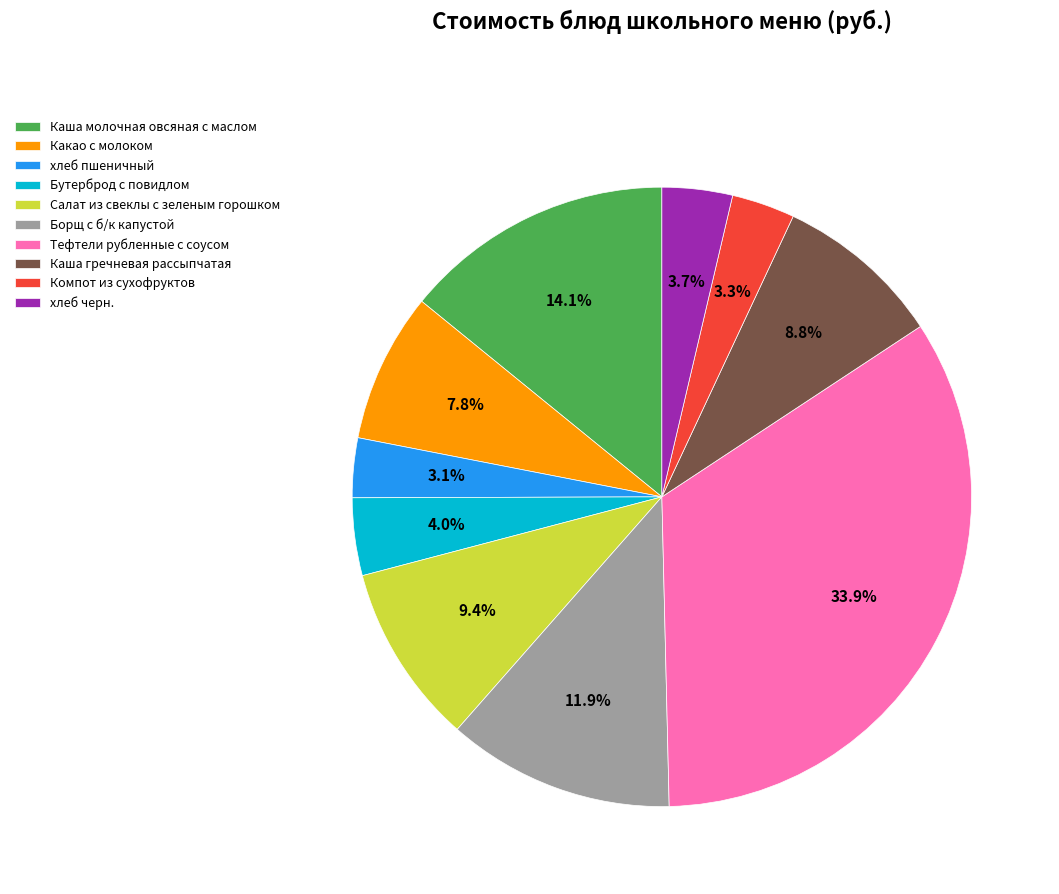

True or false: Салат из свеклы с зеленым горошком accounts for 9% of the total.

True